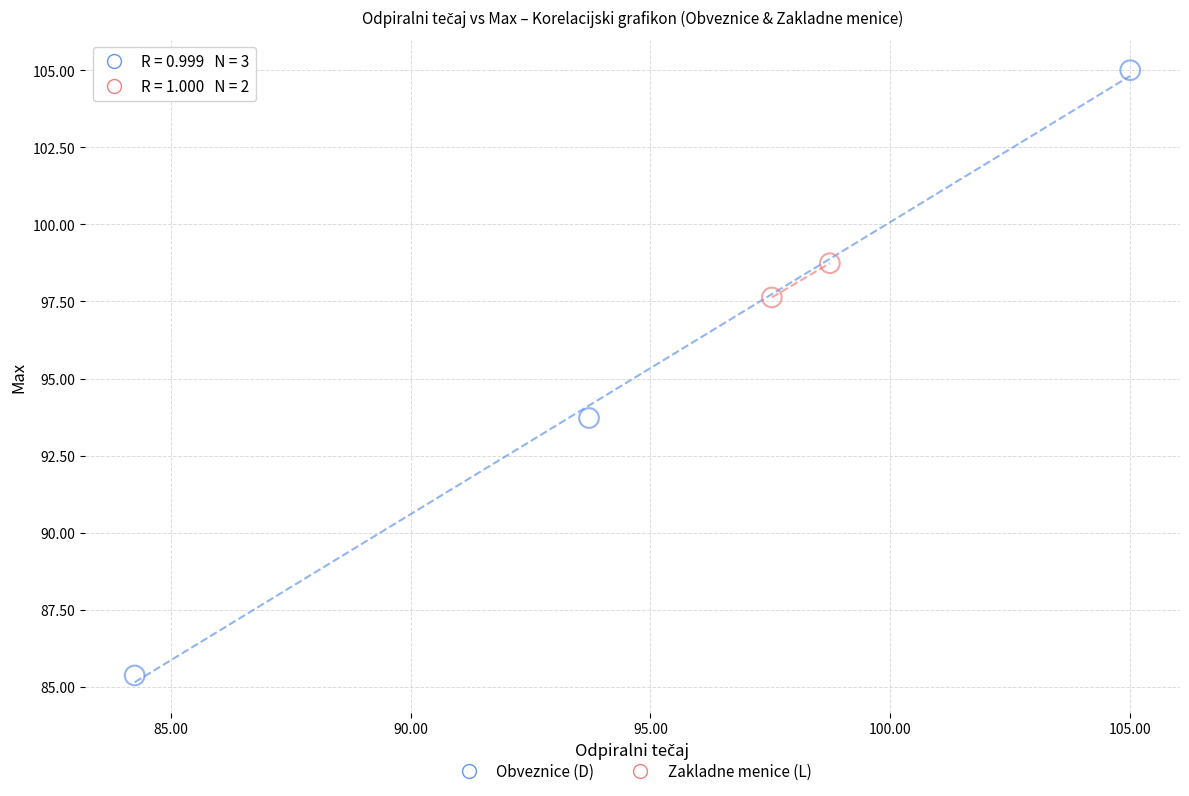

What are all the series names shown in the legend?

Obveznice (D), Zakladne menice (L)